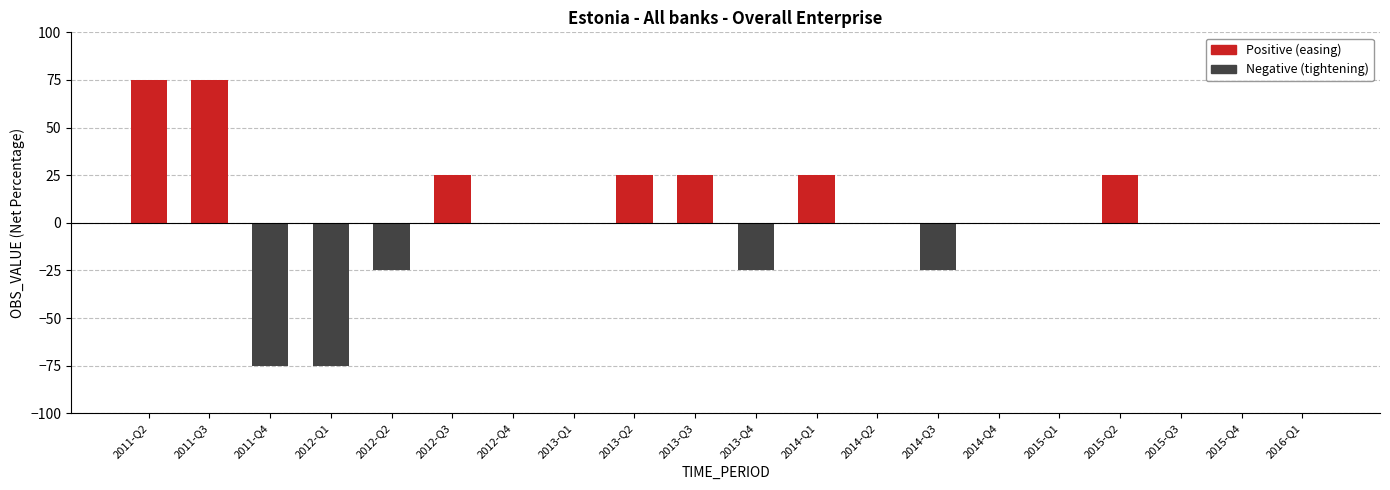

What is the minimum value shown in the chart?

-75